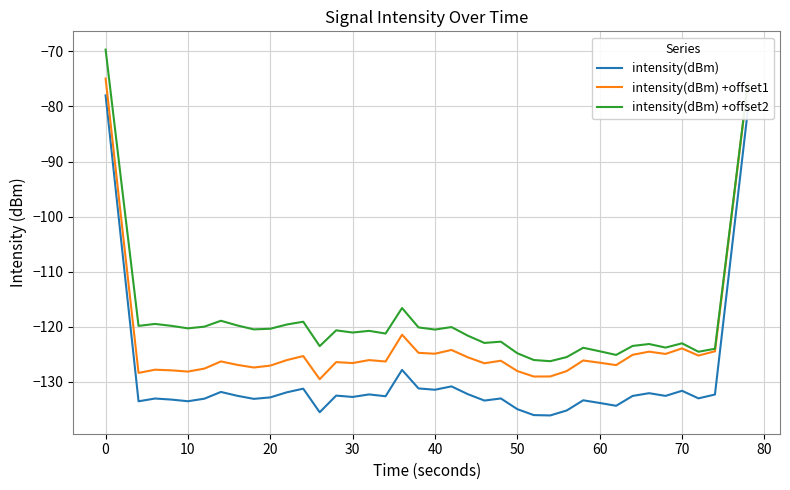

List the series in order of their peak value, highest first.

intensity(dBm) +offset2, intensity(dBm) +offset1, intensity(dBm)